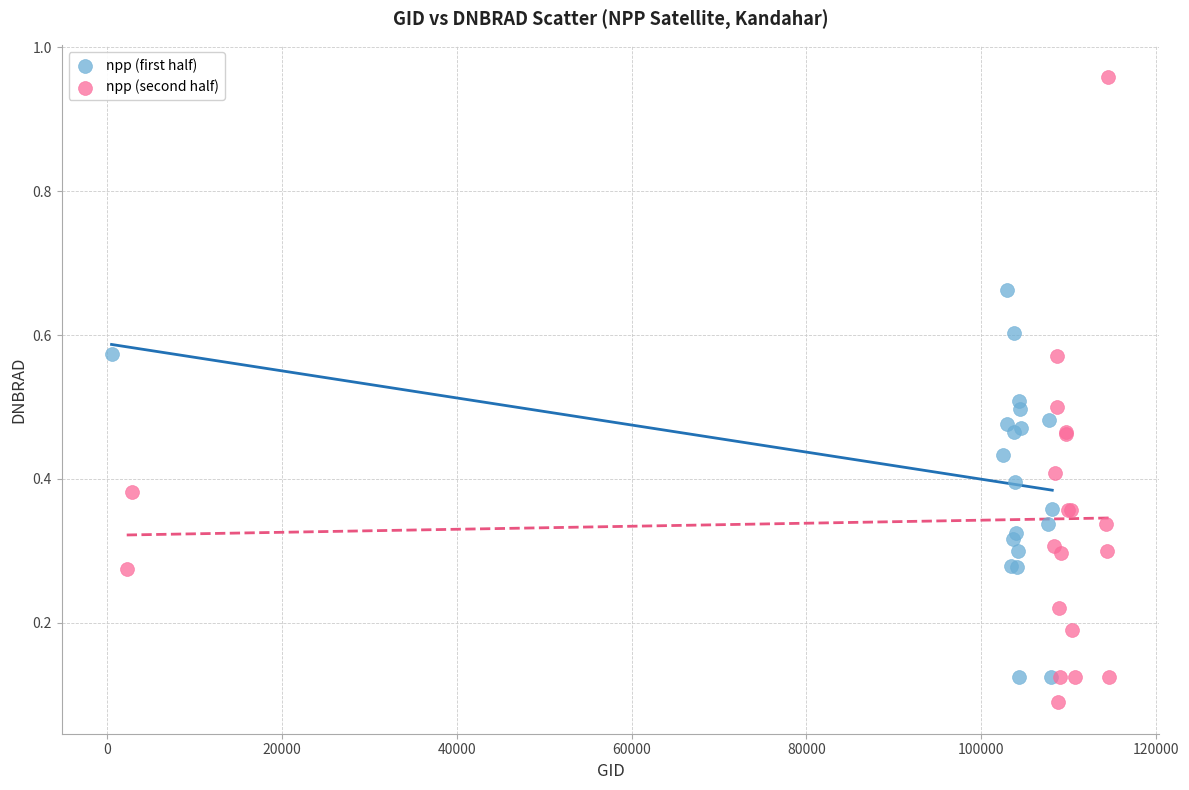

What are all the series names shown in the legend?

npp (first half), npp (second half)